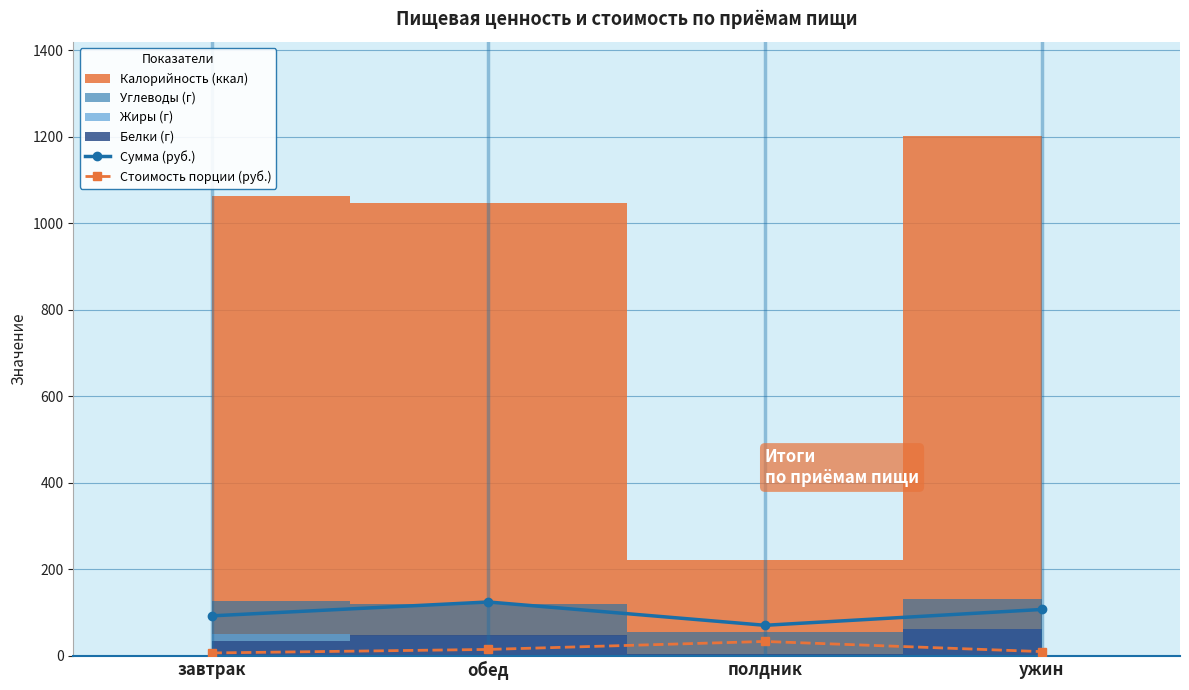

True or false: Стоимость порции (руб.) and Сумма (руб.) intersect in this chart.

False